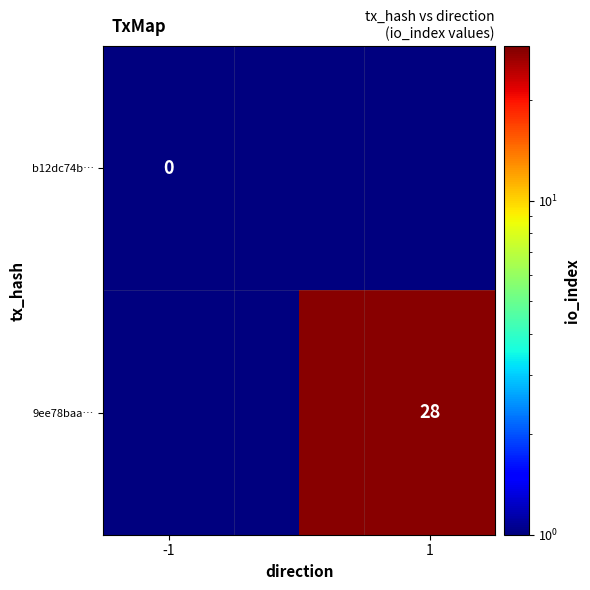

What is the average value of the 9ee78baa… series?

14.0